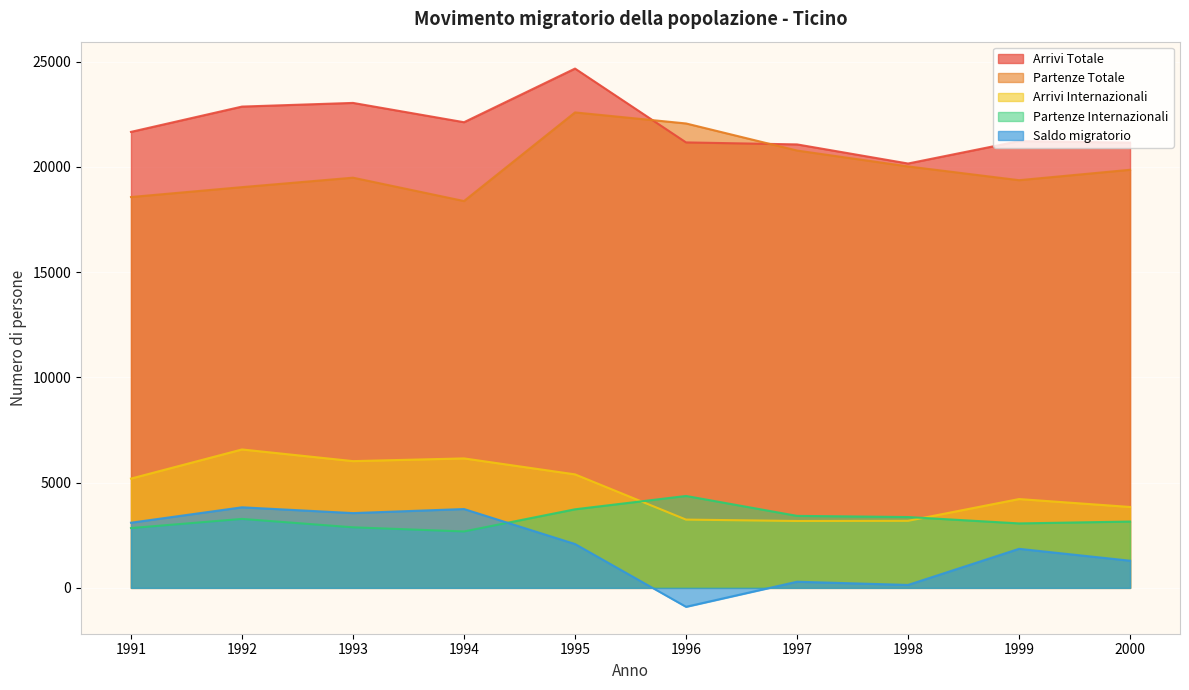

How many interior local peaks does the Arrivi Totale series have?

3